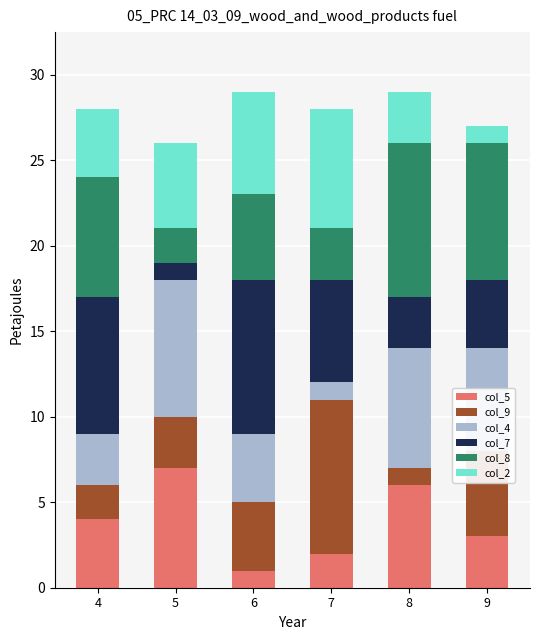

Rank the categories by col_5 value from lowest to highest.

6, 7, 9, 4, 8, 5